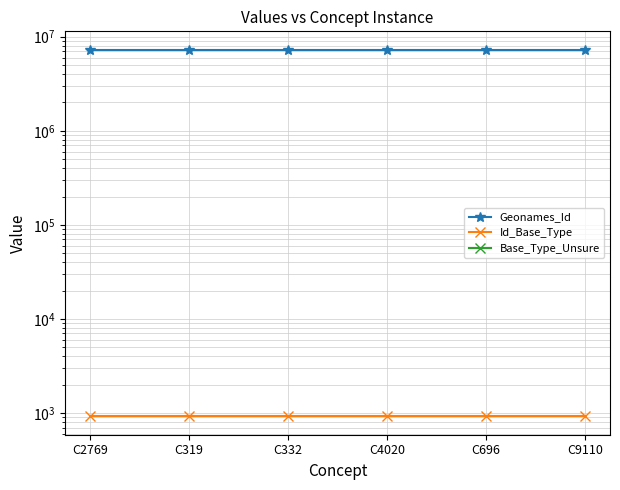

The value of Id_Base_Type at C2769 is 486. True or false?

False